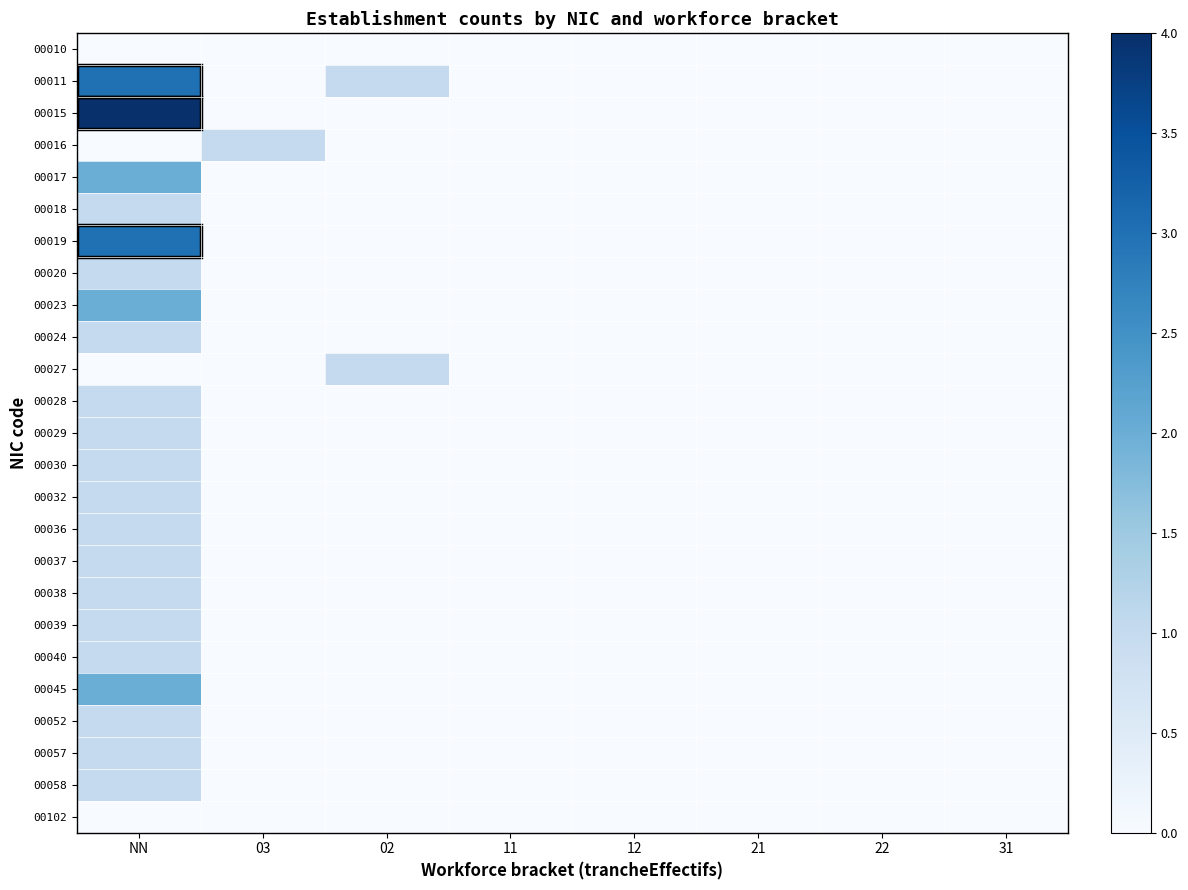

How many series are shown in this chart?

25